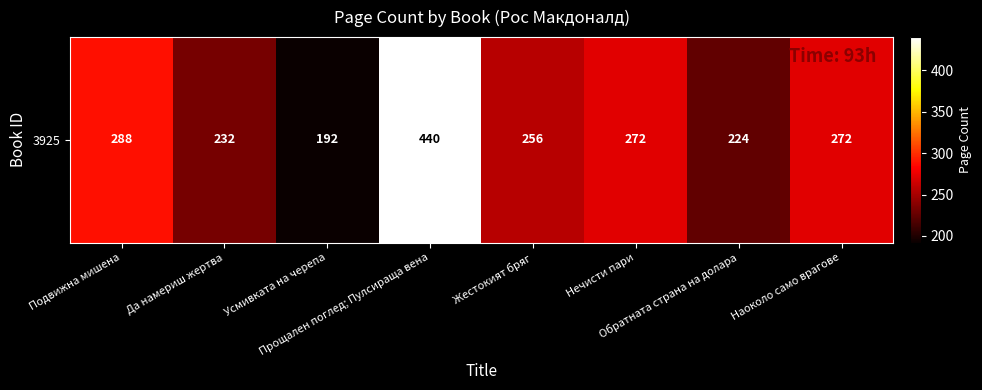

Read the value at Прощален поглед; Пулсираща вена, to the nearest 50.

450